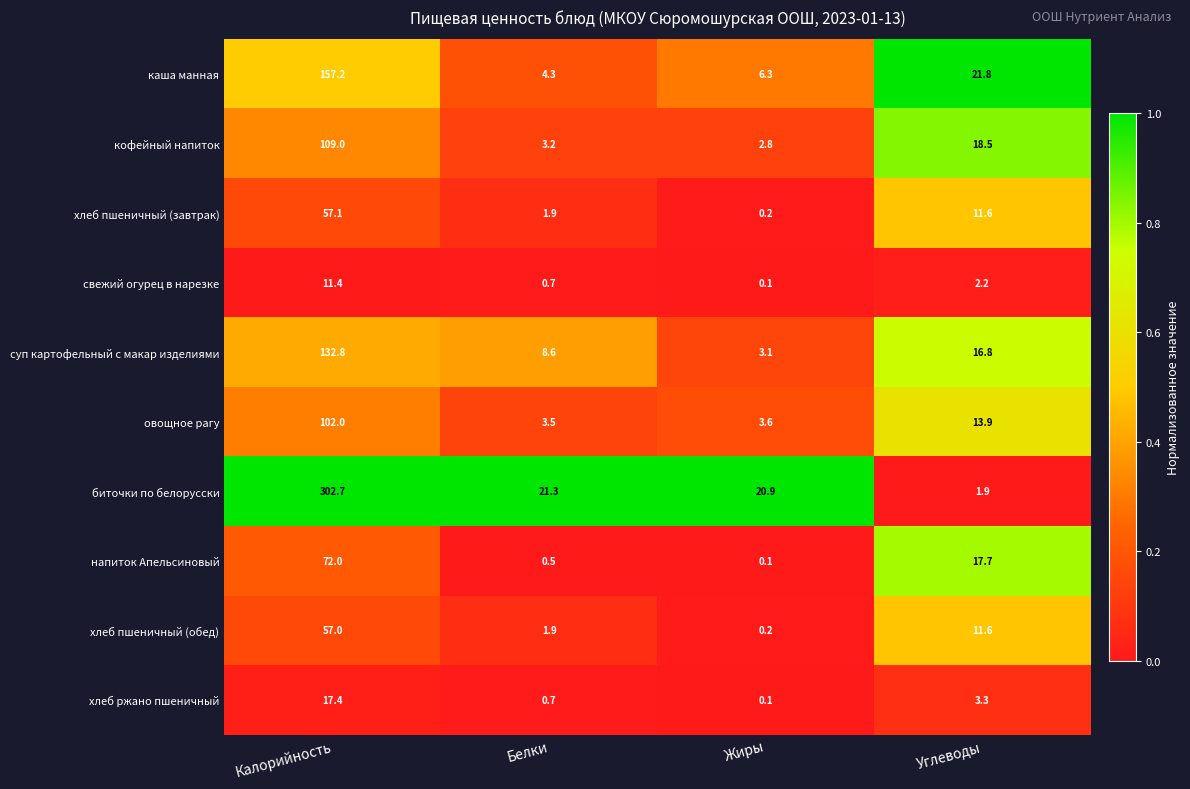

What is the difference between the maximum and minimum values in the биточки по белорусски series?

300.8